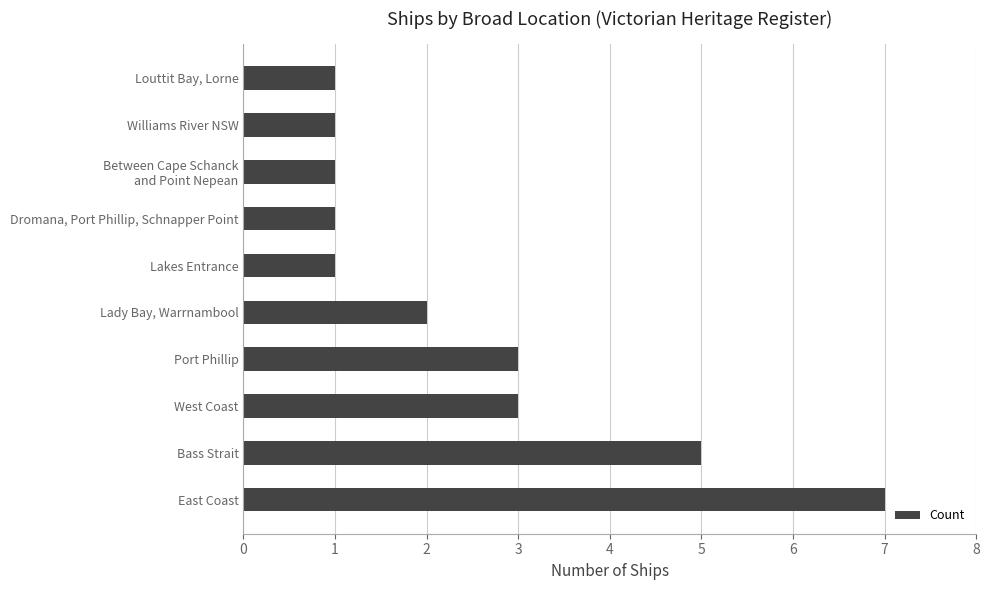

Approximately how many times larger is the value at Bass Strait compared to Lakes Entrance?

5.0